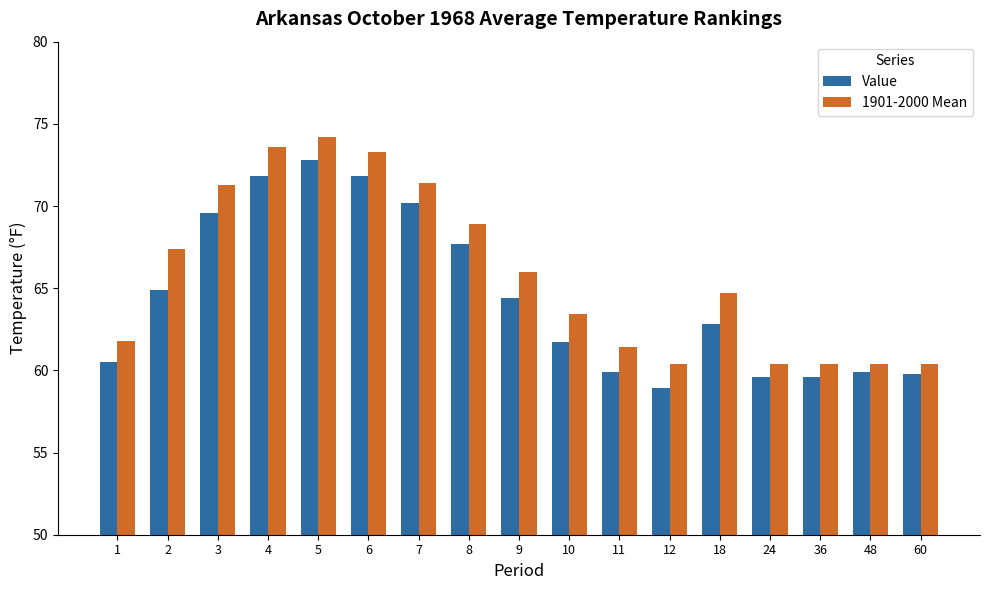

What is the minimum value shown in the chart?

58.9